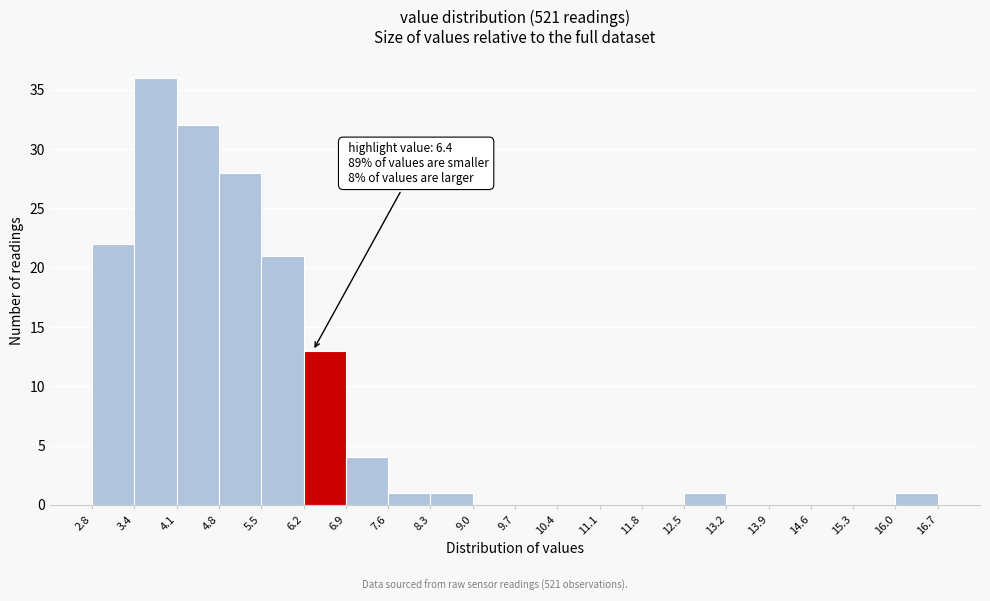

Which range on the x-axis has the tallest bar?

3.4 to 4.1